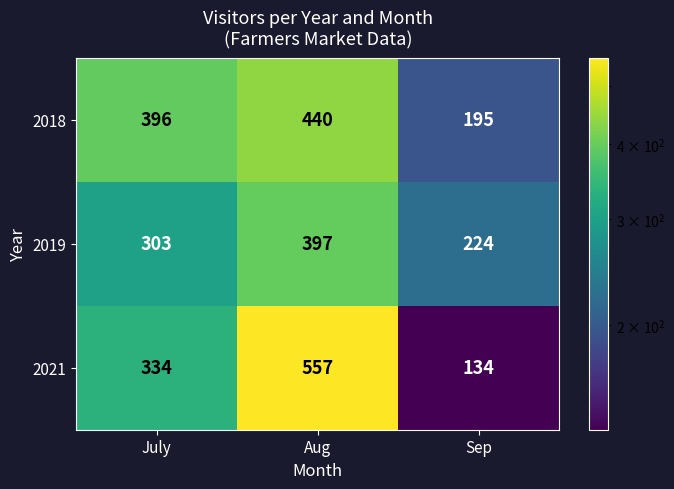

What is the sum of all 2019 values?

924